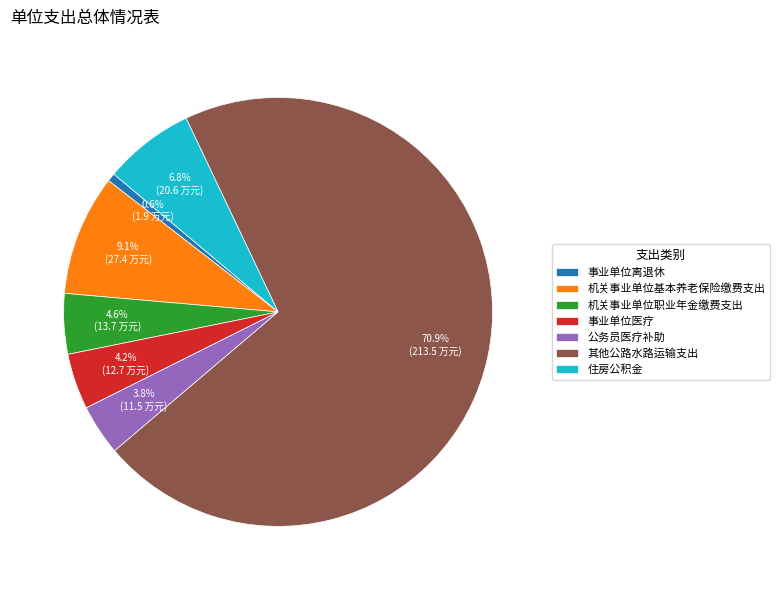

Combined, do 其他公路水路运输支出 and 事业单位医疗 account for over 50%?

Yes